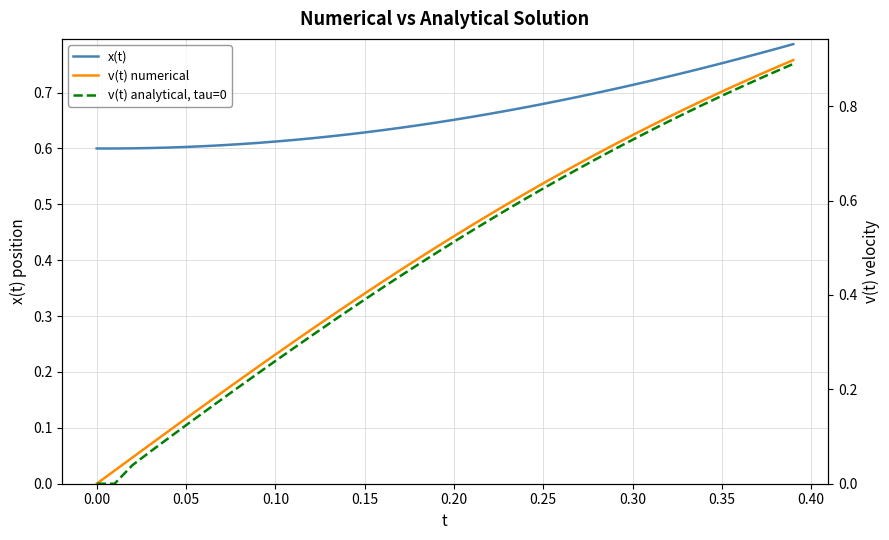

True or false: x(t) and v(t) analytical, tau=0 cross at least once.

True